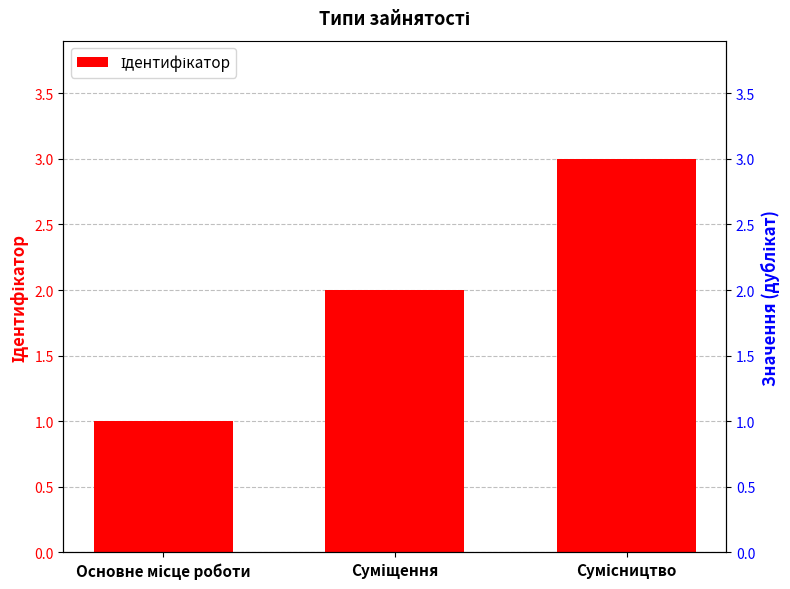

What position from the left is Основне місце роботи?

1